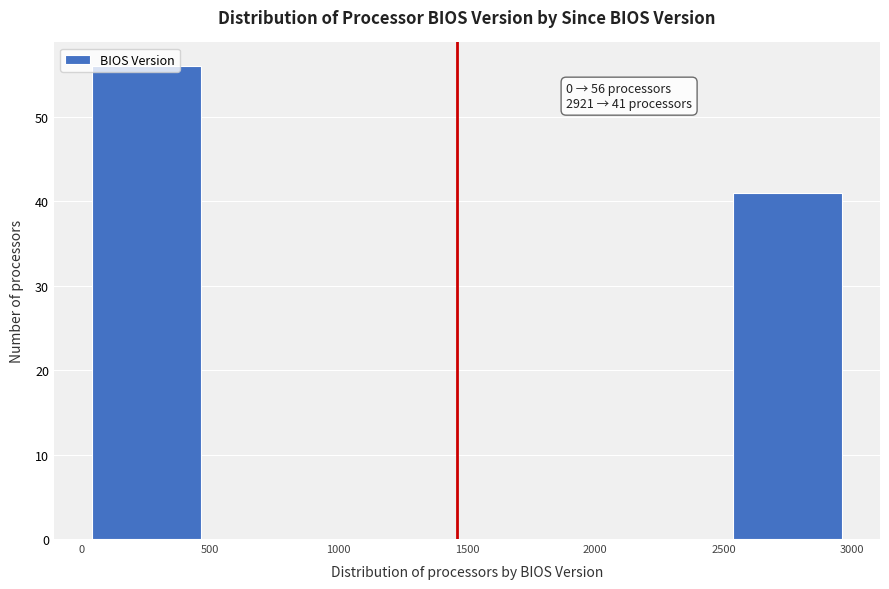

Over which range of the x-axis is the bar tallest?

0 to 500